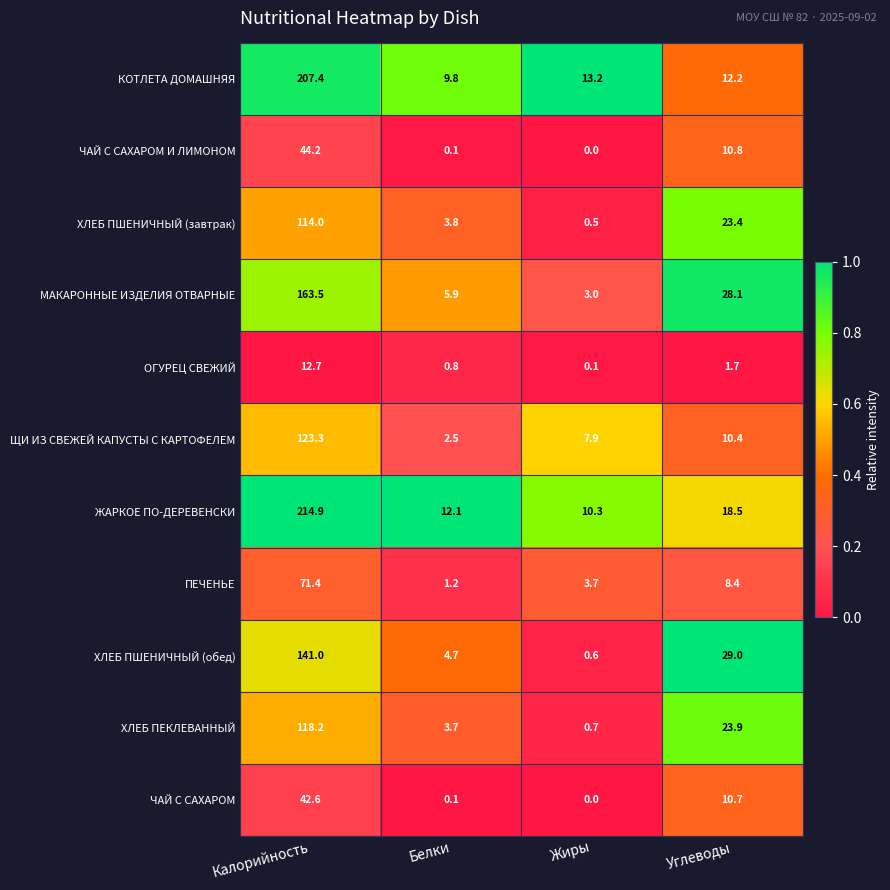

What is the highest value of the ХЛЕБ ПШЕНИЧНЫЙ (завтрак) series?

114.0